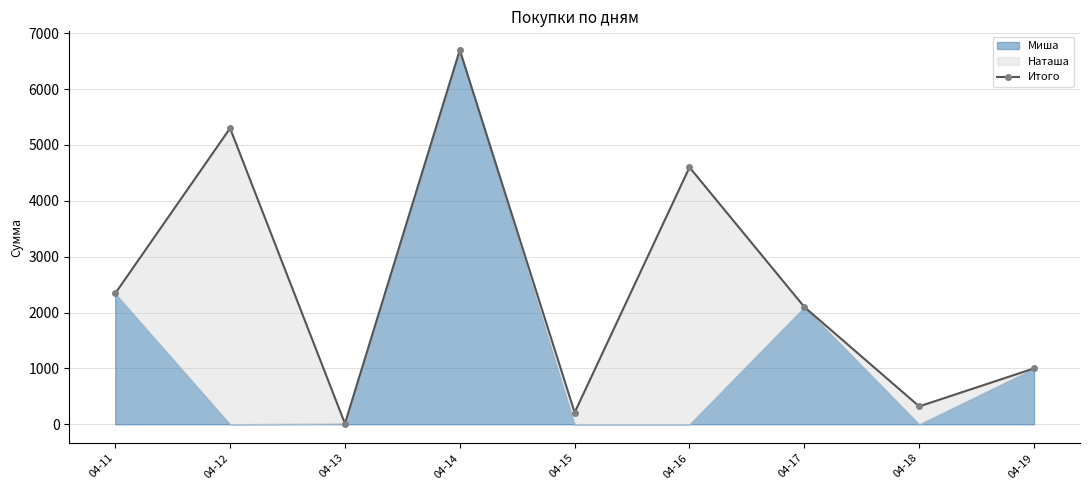

Count the number of categories in the chart.

9